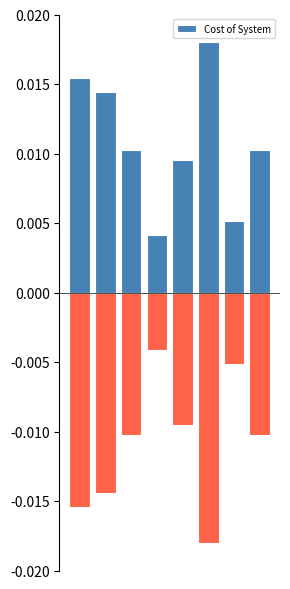

True or false: the data shows 0.0 at 0.

False